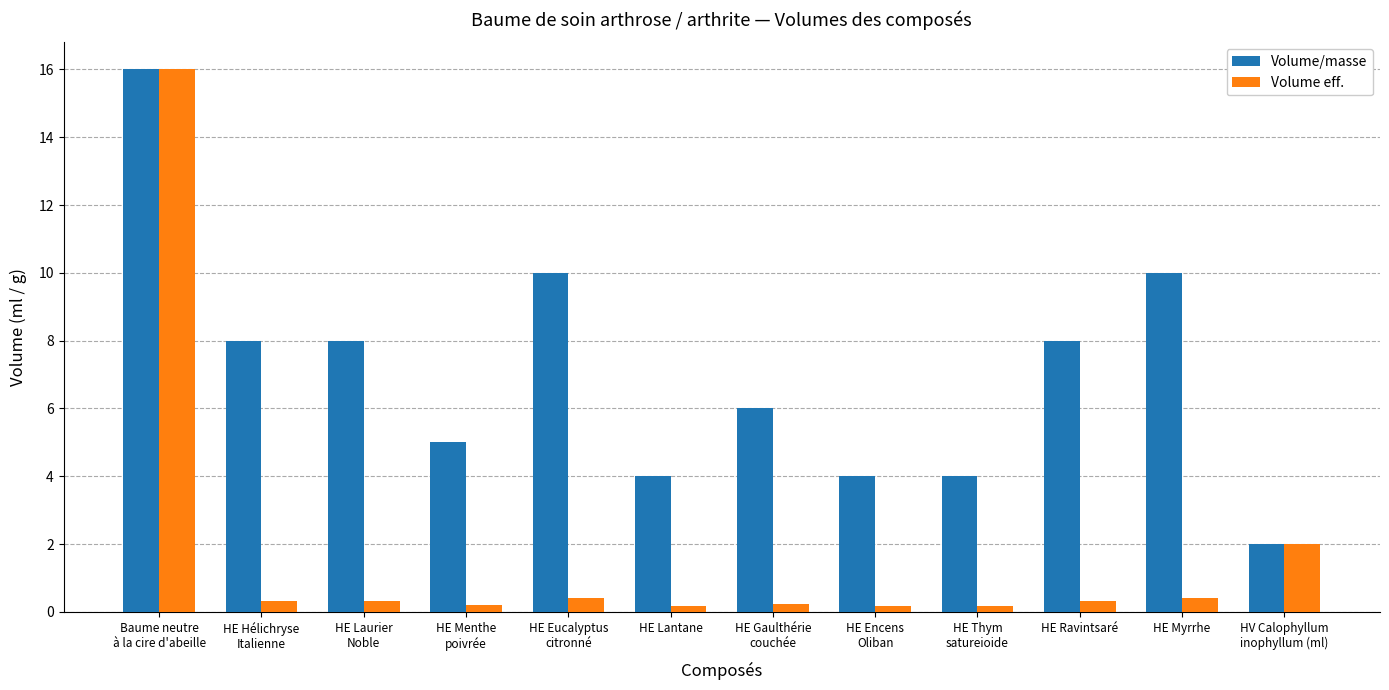

What is the sum of the Volume/masse values at Baume neutre
à la cire d'abeille and HE Menthe
poivrée?

21.0